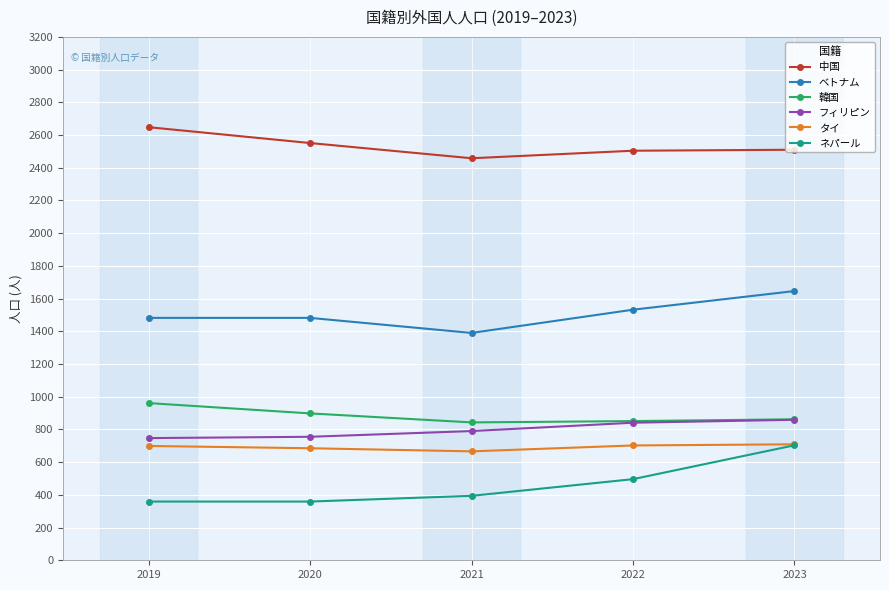

At which label does 中国 first exceed 2510?

2019